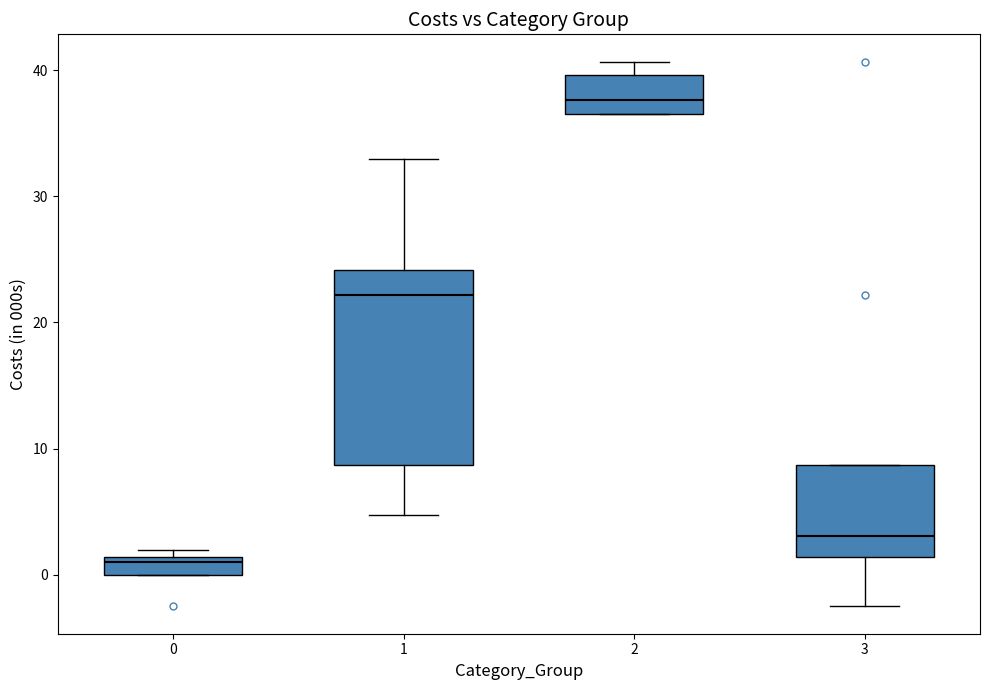

Where is the upper edge of the box at x = 1 on the y-axis? The values are not printed on the chart, so give them approximately, as read against the axis.

24